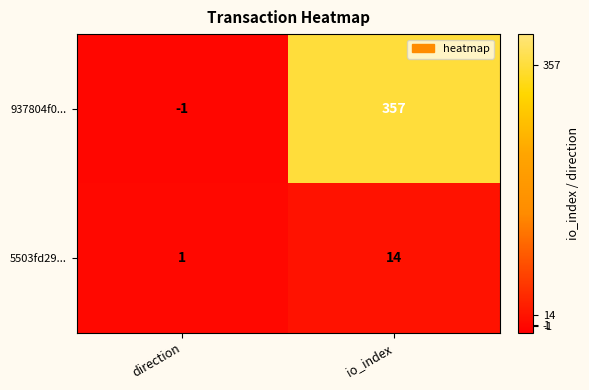

Reading right to left, list all the values displayed in this chart.

937804f0...: io_index=357	direction=-1
5503fd29...: io_index=14	direction=1